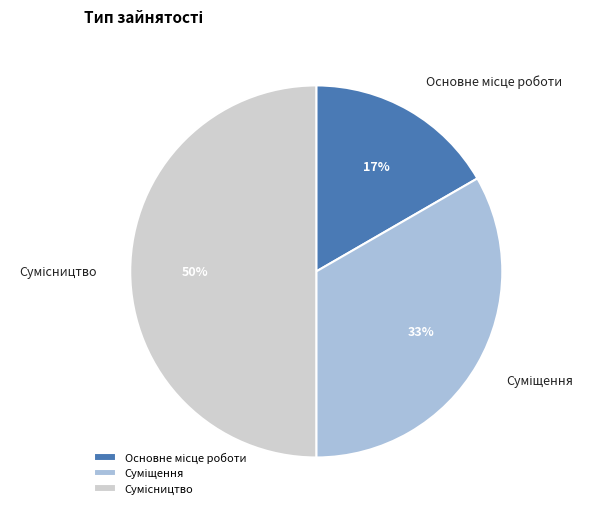

To the nearest percent, what is the average slice percentage?

33%